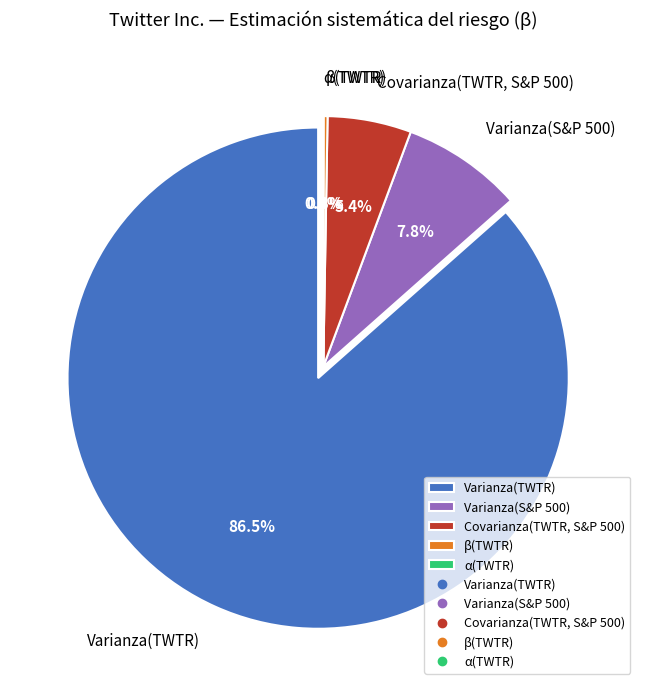

Rank the categories by value from lowest to highest.

α(TWTR), β(TWTR), Covarianza(TWTR, S&P 500), Varianza(S&P 500), Varianza(TWTR)